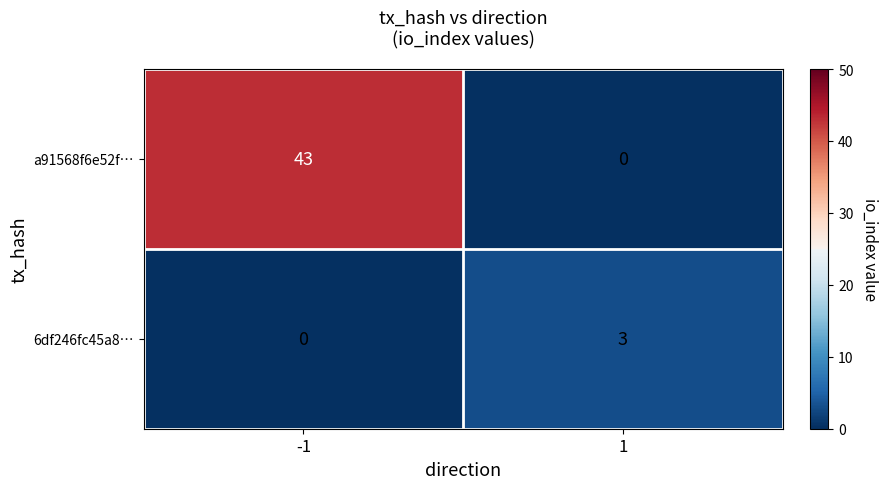

Which series has the largest range (max minus min)?

a91568f6e52f…